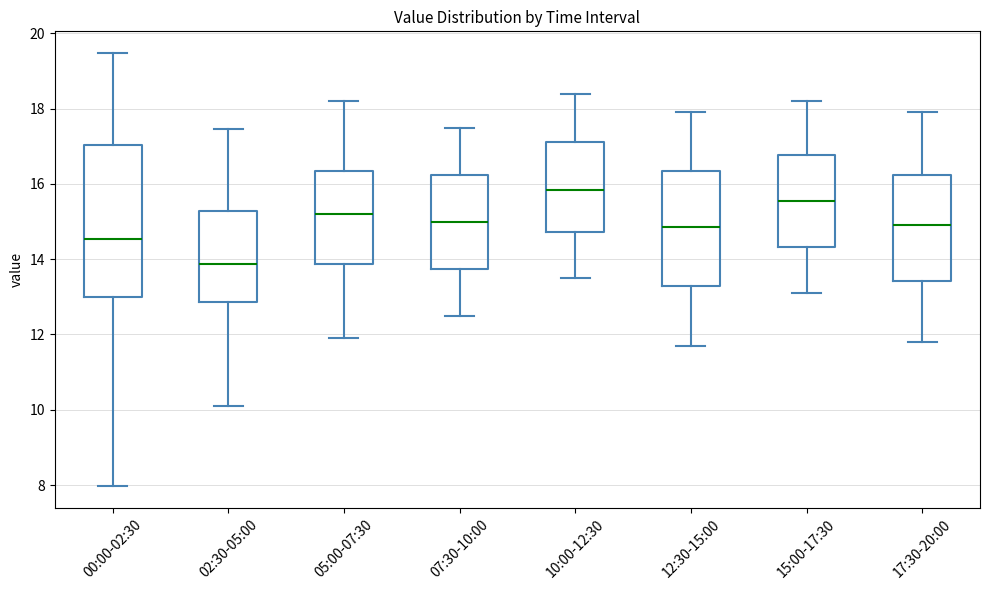

Which box is the tallest, from its lower edge to its upper edge?

00:00-02:30